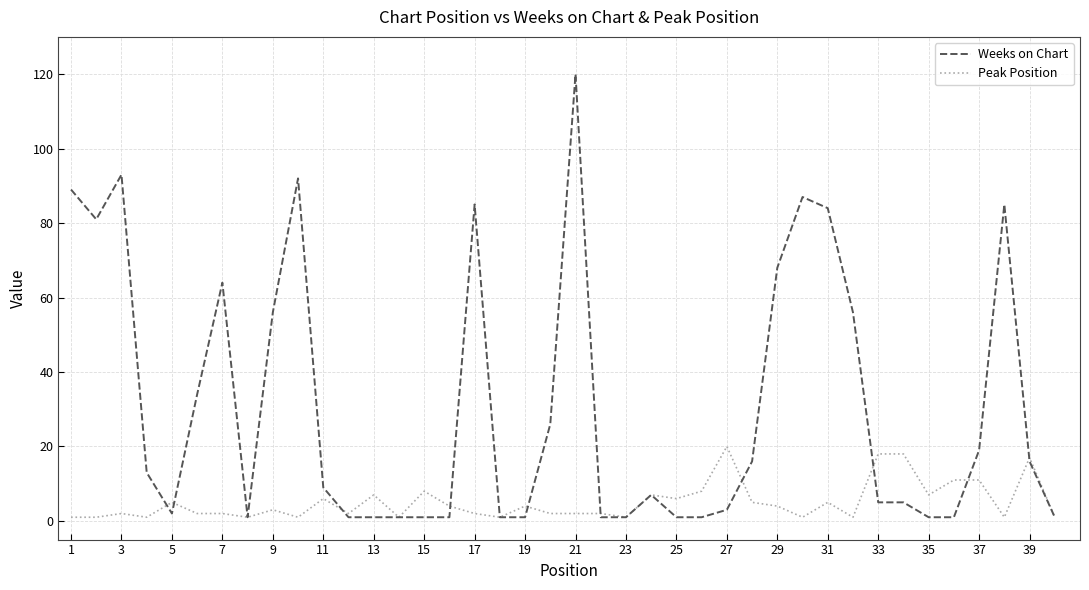

What is the greatest value displayed?

120